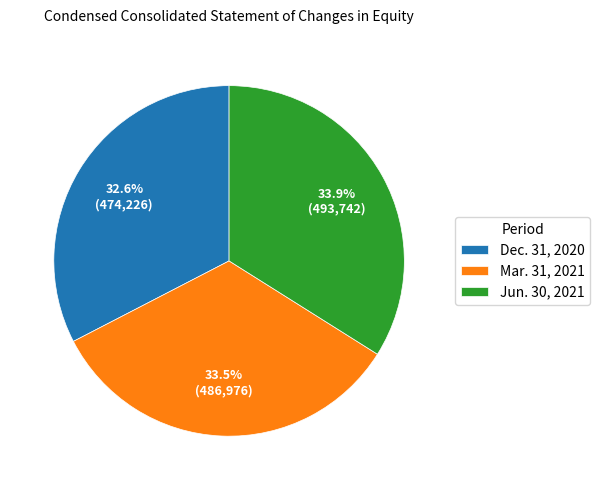

What is the smallest slice in the pie chart?

Dec. 31, 2020